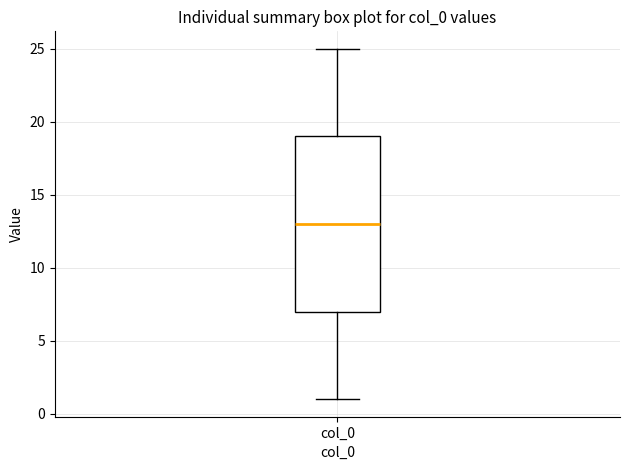

Read this box plot against the y-axis: the position of the median line, the range covered by the box, and the ends of both whiskers. The values are not printed on the chart, so give them approximately, as read against the axis.

median 13, box 7 to 19, whiskers 1 to 25